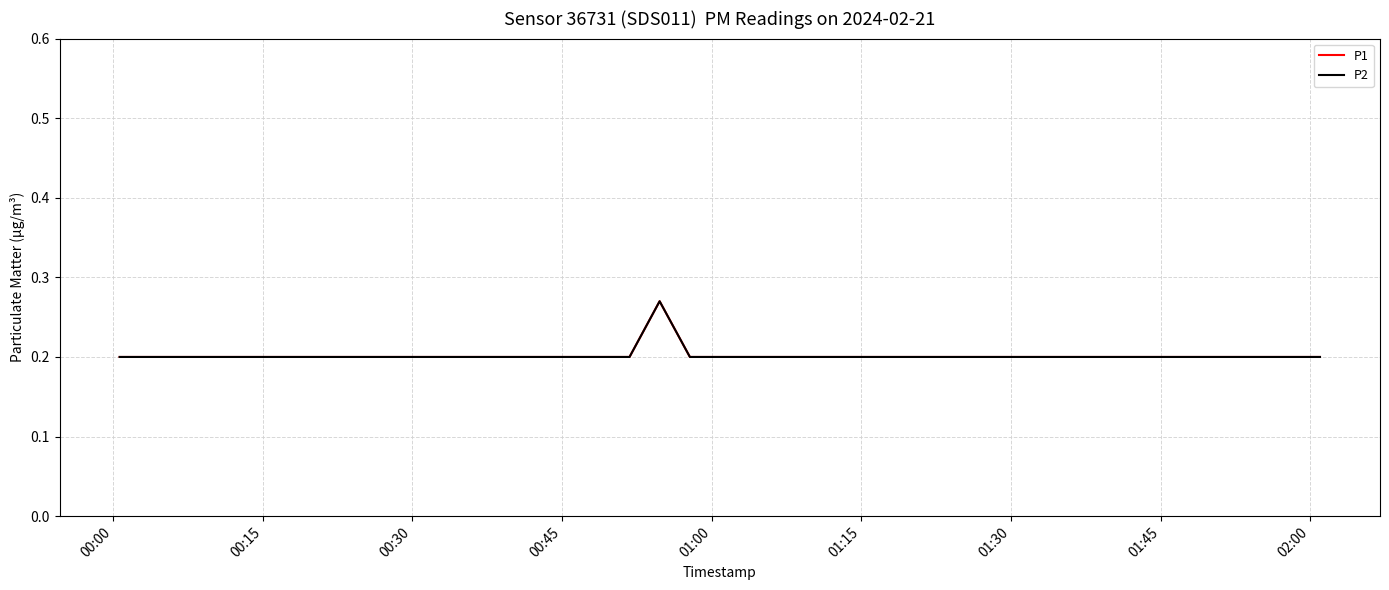

How many lines are shown in the chart?

2